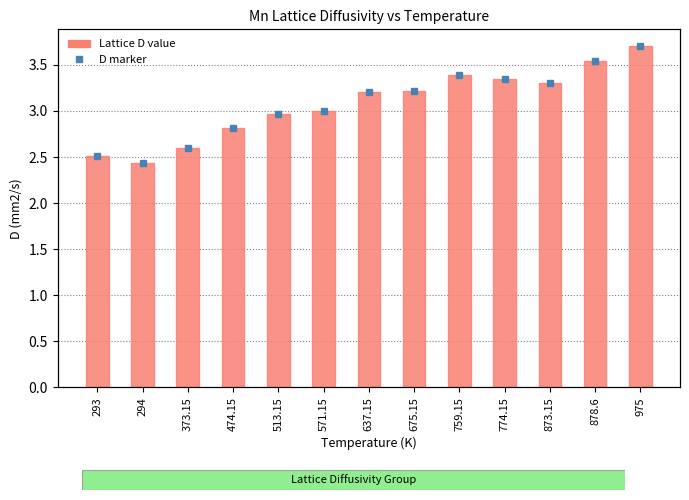

Reading left to right, what are all the values shown in this chart?

293=2.5	294=2.4	373.15=2.6	474.15=2.8	513.15=3.0	571.15=3.0	637.15=3.2	675.15=3.2	759.15=3.4	774.15=3.4	873.15=3.3	878.6=3.5	975=3.7